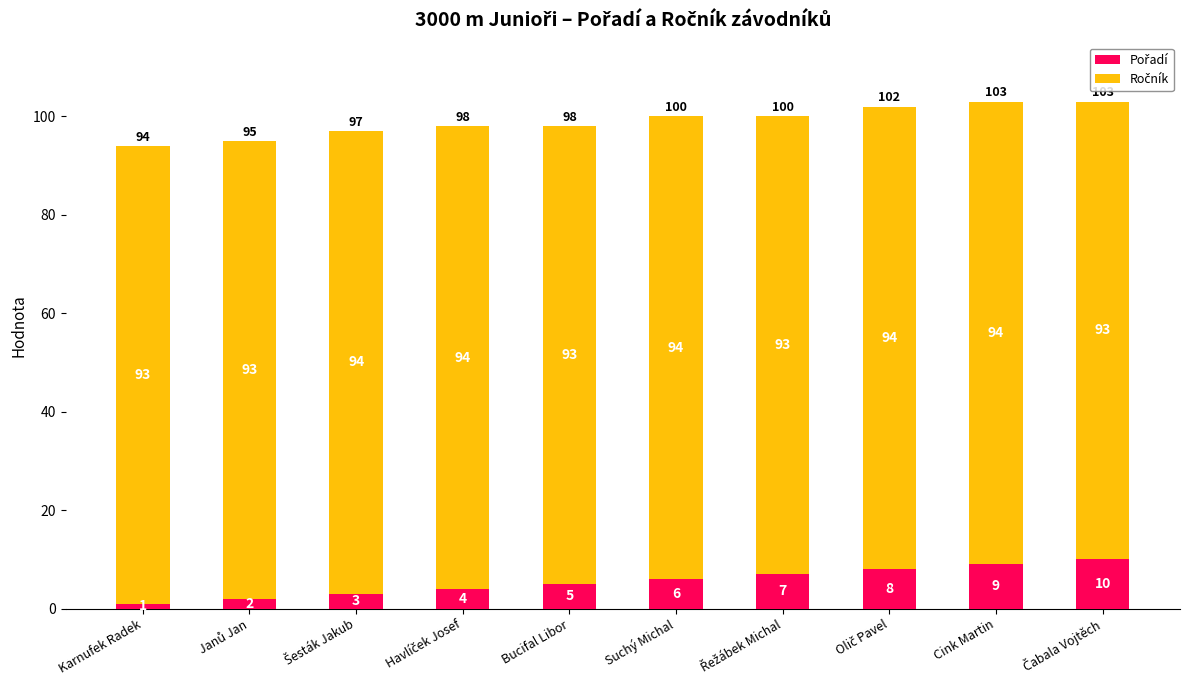

How many data points does each series have?

10